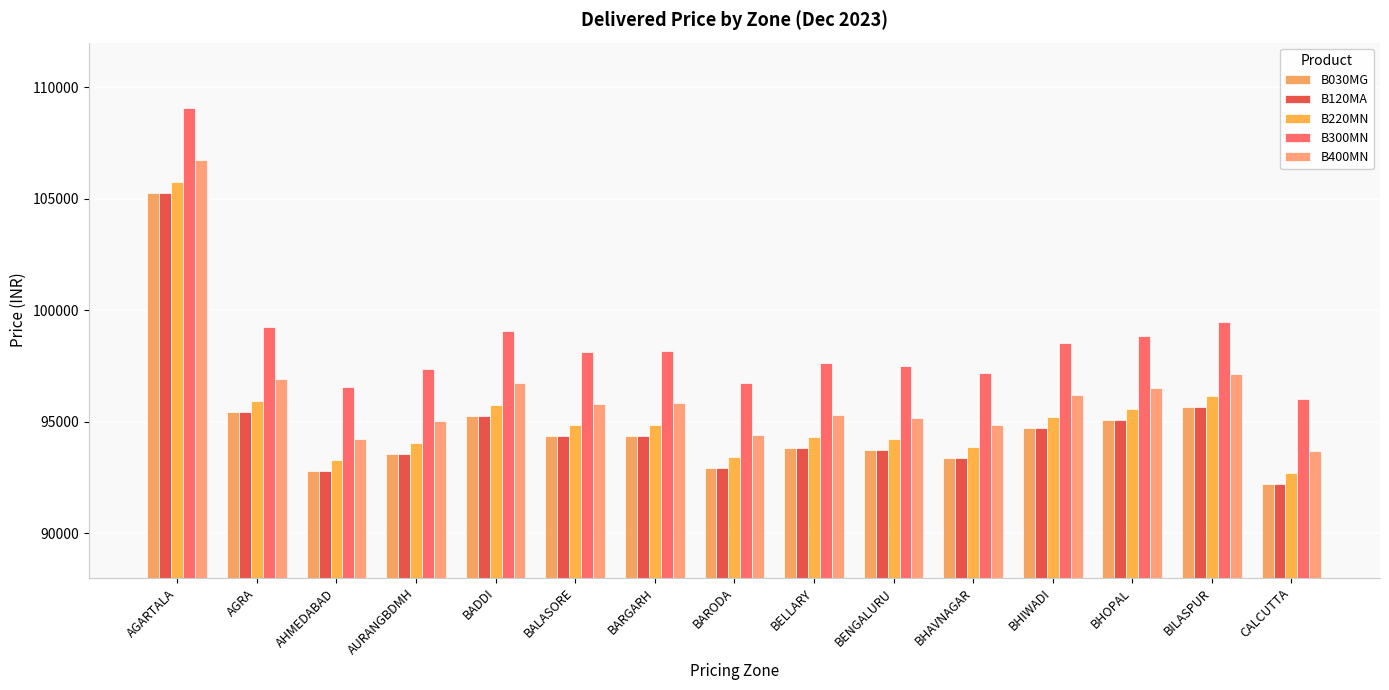

How many bars are there in total?

75